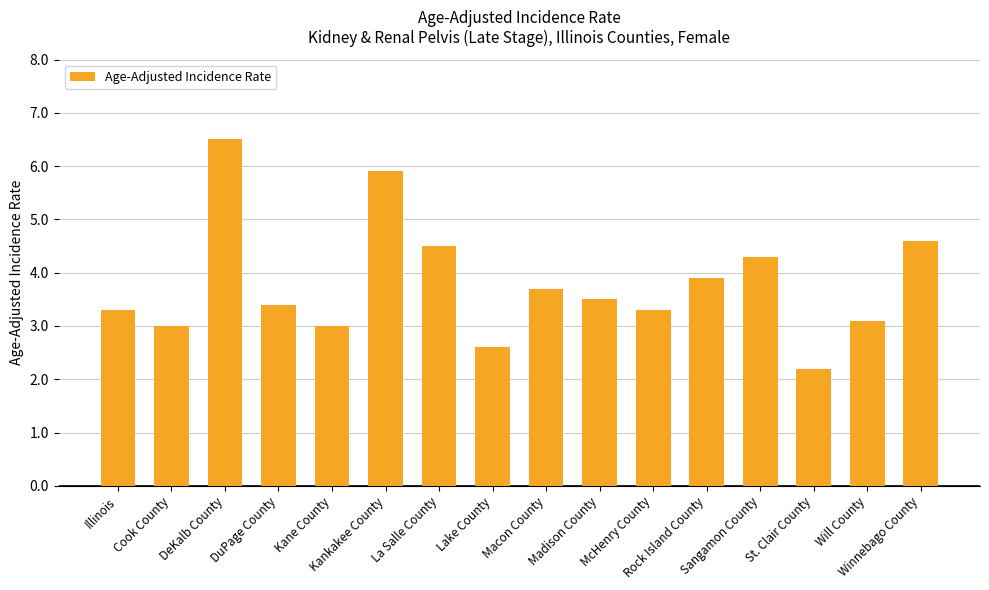

What is the value of the 9th bar from the left?

3.7